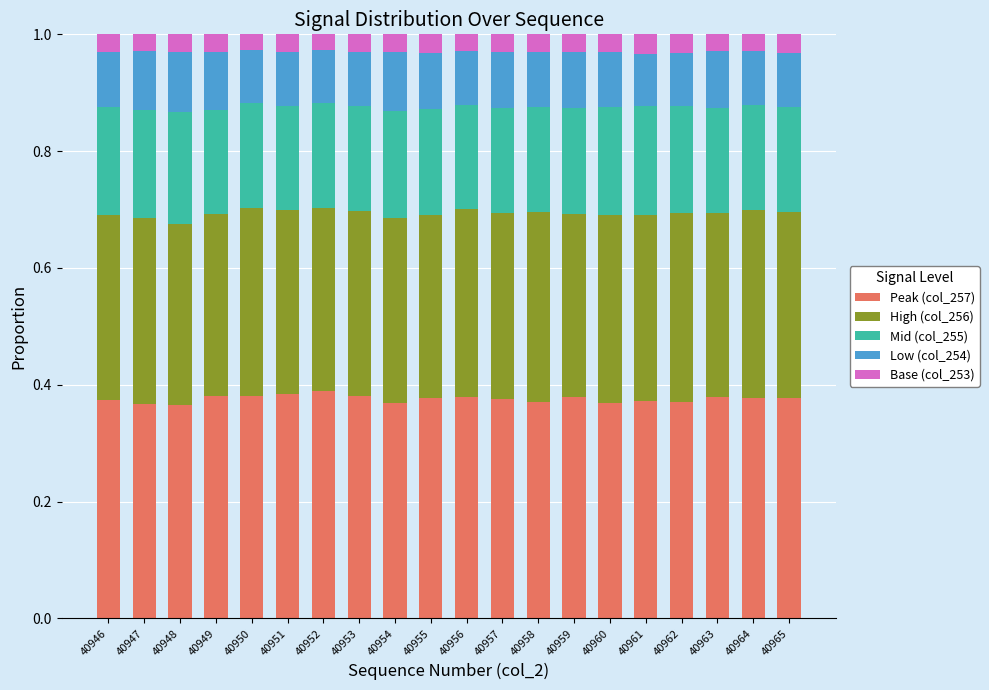

Does the chart contain any negative values?

No